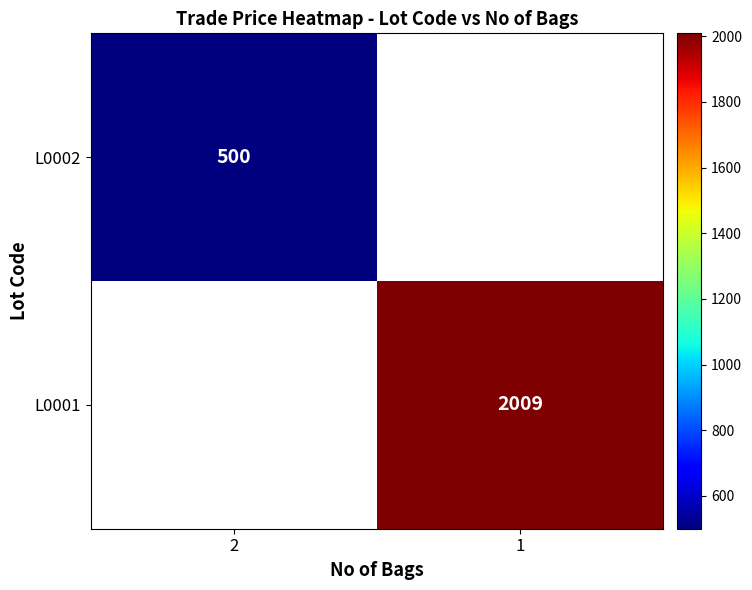

How many series are shown in this chart?

2